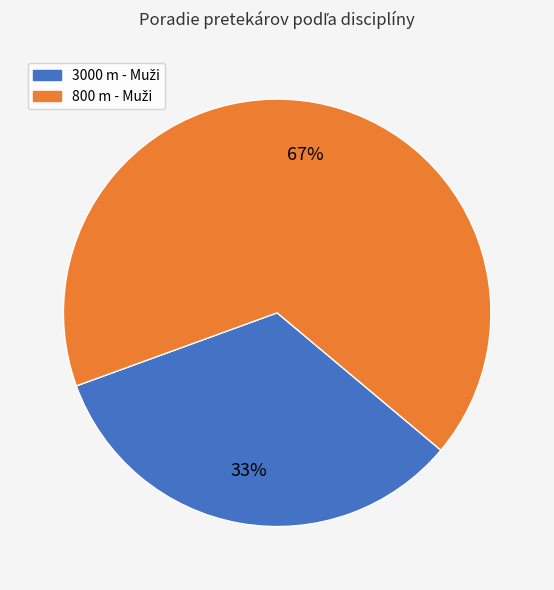

Is there a majority slice in this chart?

Yes